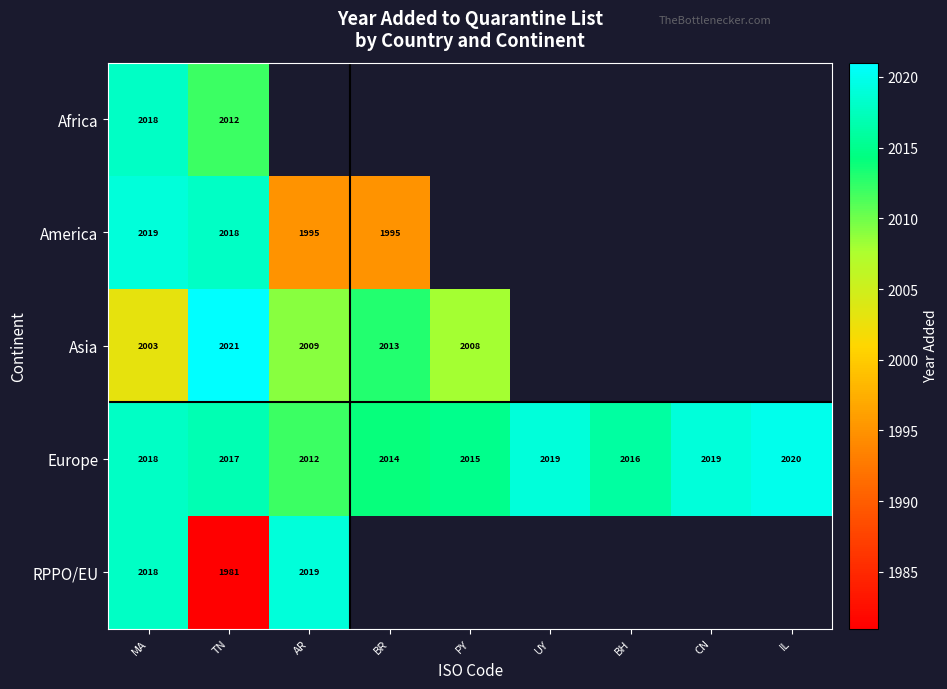

At TN, list the series in order from smallest to largest.

RPPO/EU, Africa, Europe, America, Asia